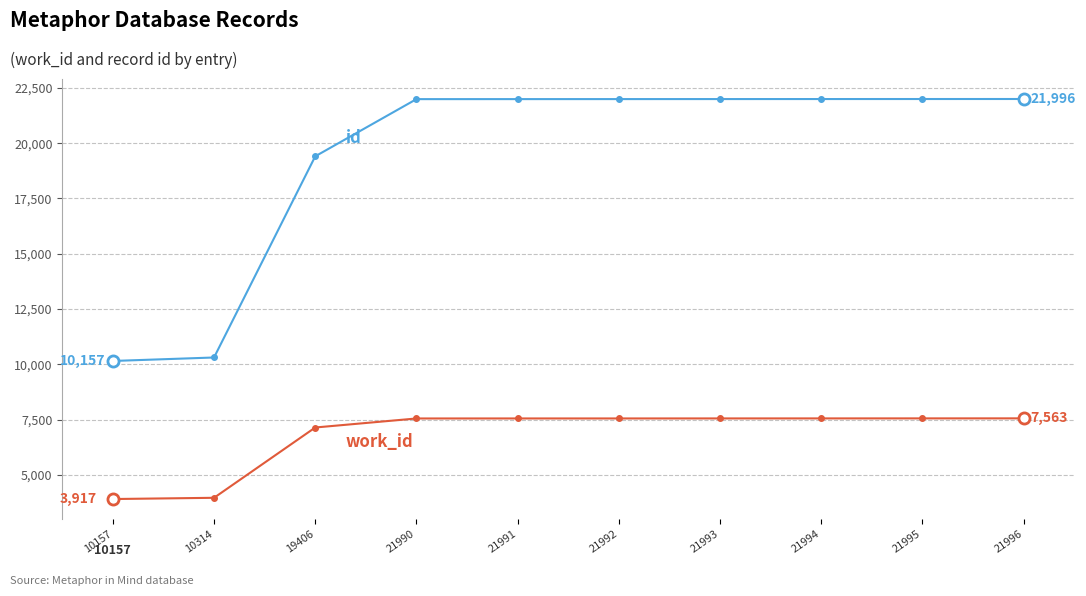

What is the total value across all series at 21990?

29548